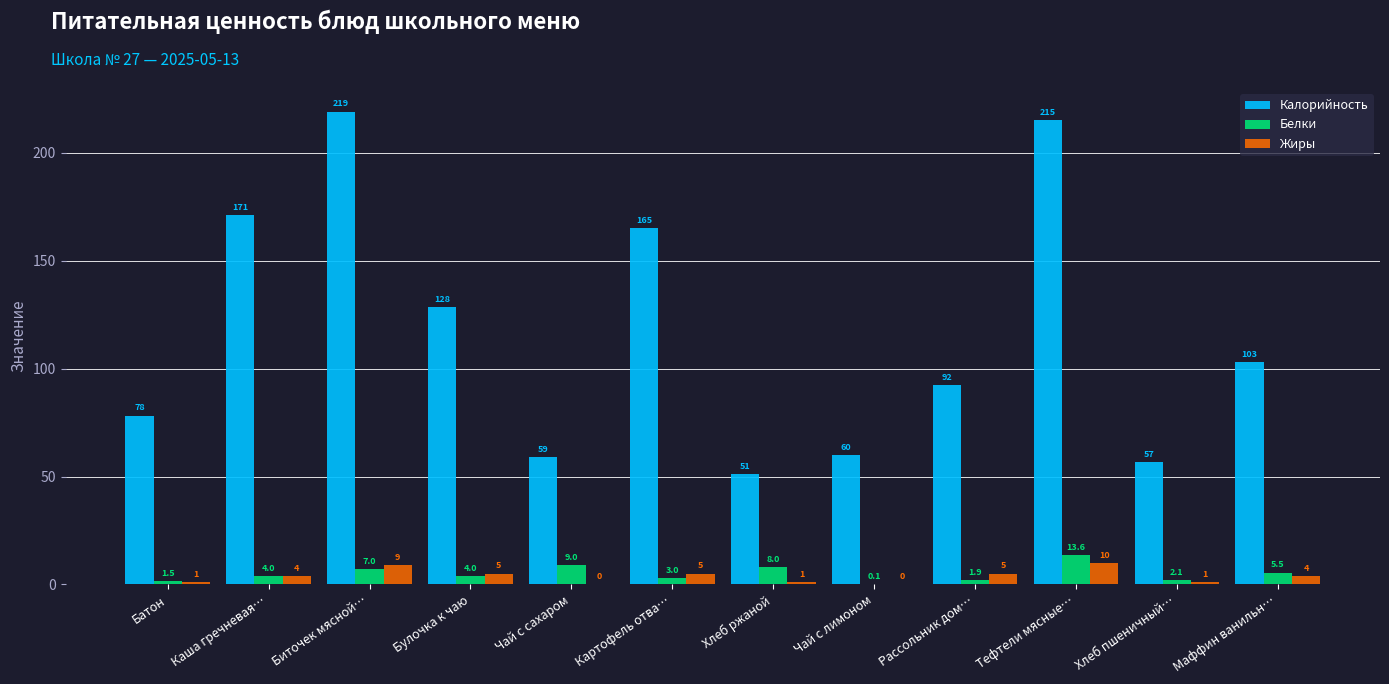

How many data points in Белки are above 4?

6